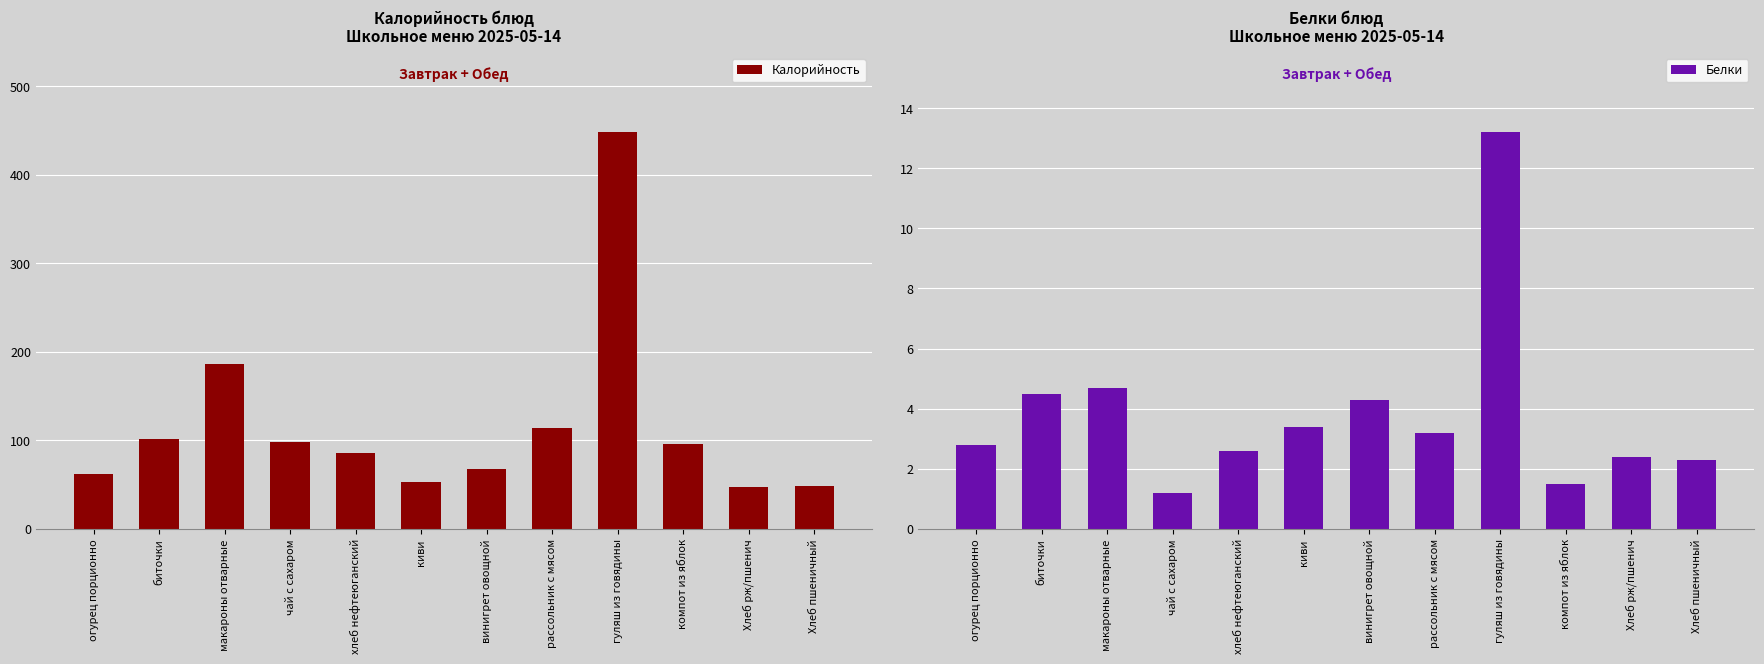

Which has a higher value, огурец порционно or киви?

огурец порционно